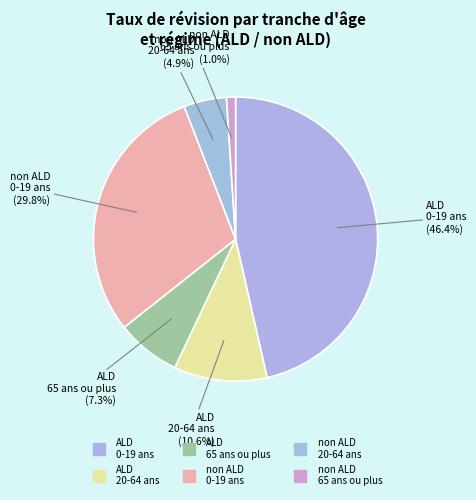

How many segments does this pie chart have?

6